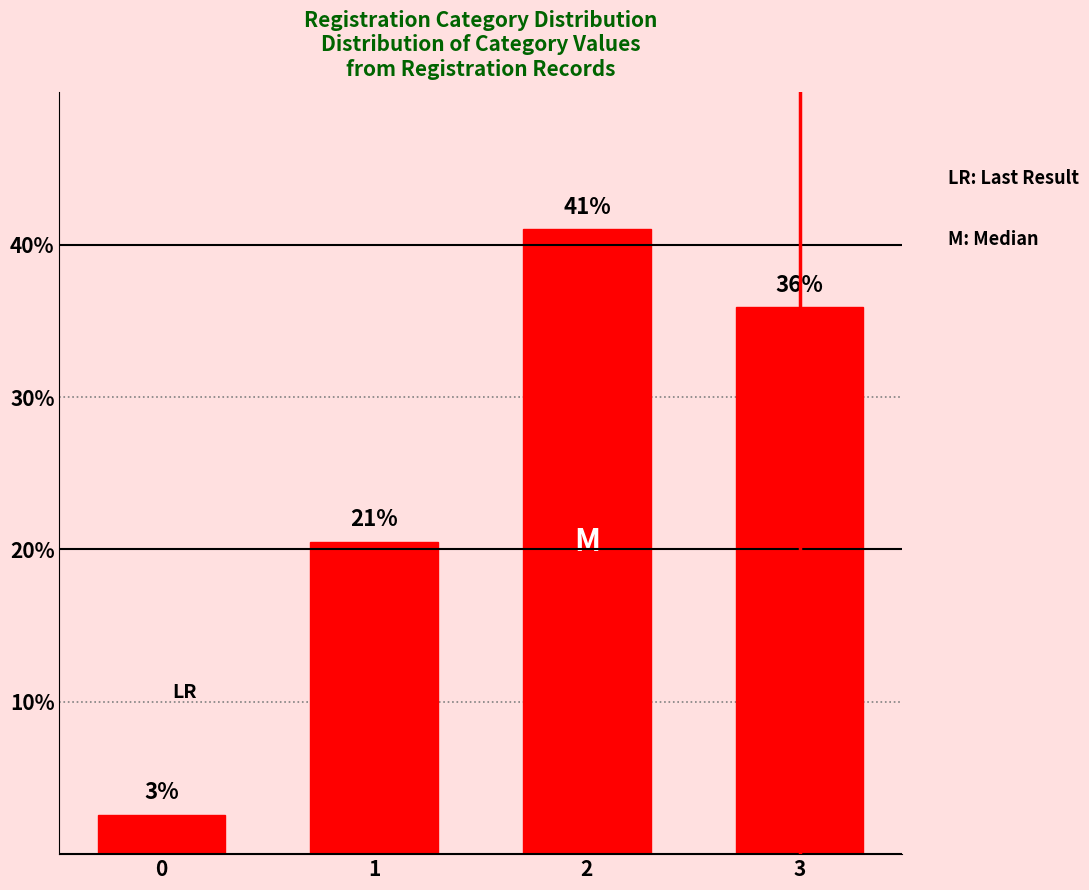

True or false: the data shows 62.0 at 2.

False